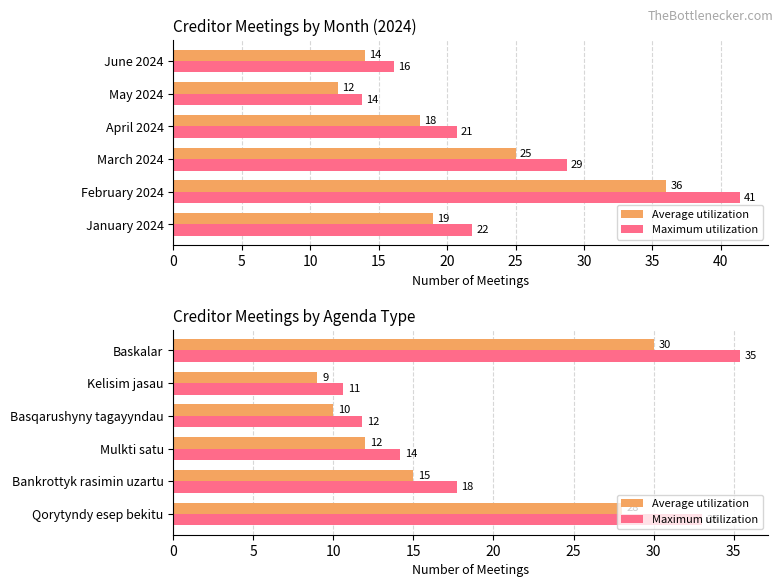

Between Bankrottyk rasimin uzartu and Kelisim jasau, which series saw the biggest shift?

Maximum utilization